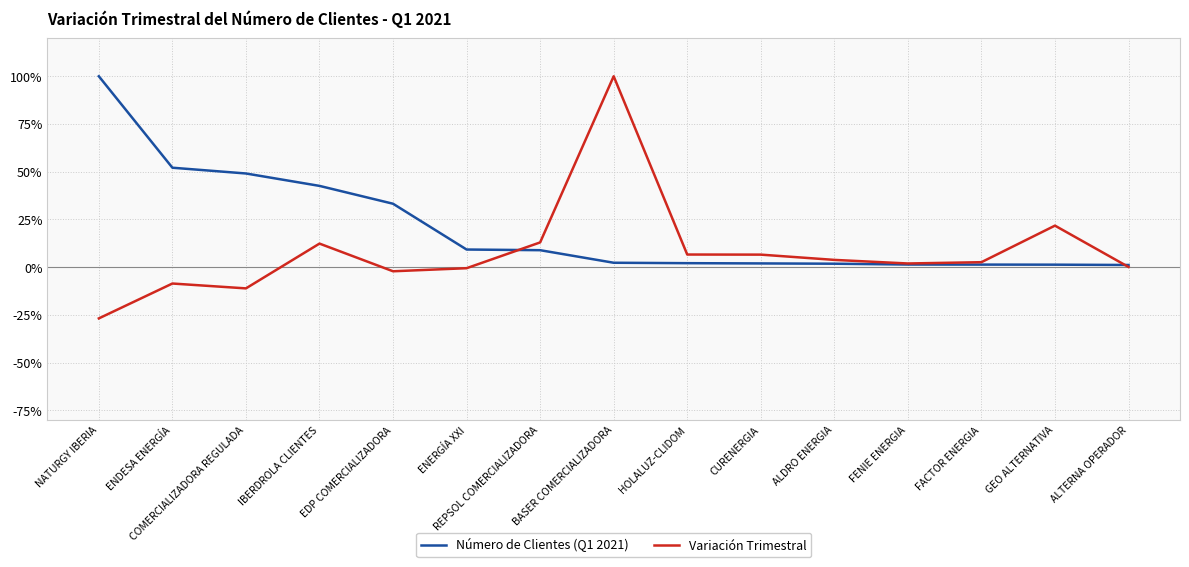

Where do Variación Trimestral and Número de Clientes (Q1 2021) first cross each other?

ENERGÍA XXI and REPSOL COMERCIALIZADORA